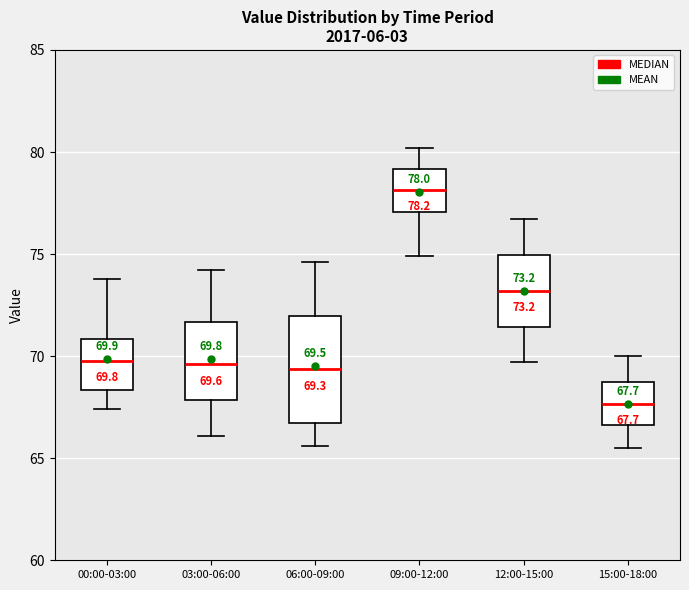

Comparing the boxes themselves (not the whiskers), which one is the tallest?

06:00-09:00